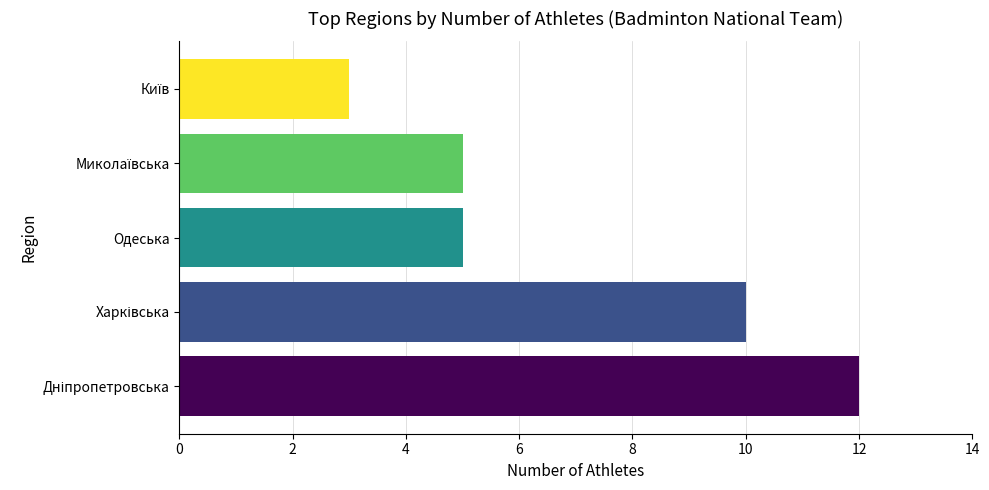

What is the difference between the maximum and second lowest values?

7